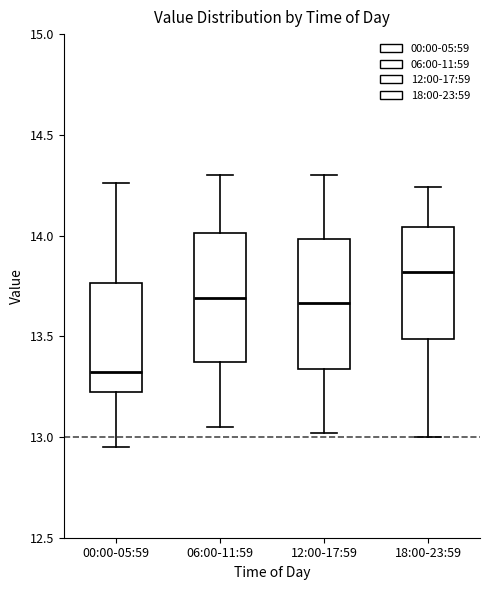

Which box's median line is the lowest?

00:00-05:59